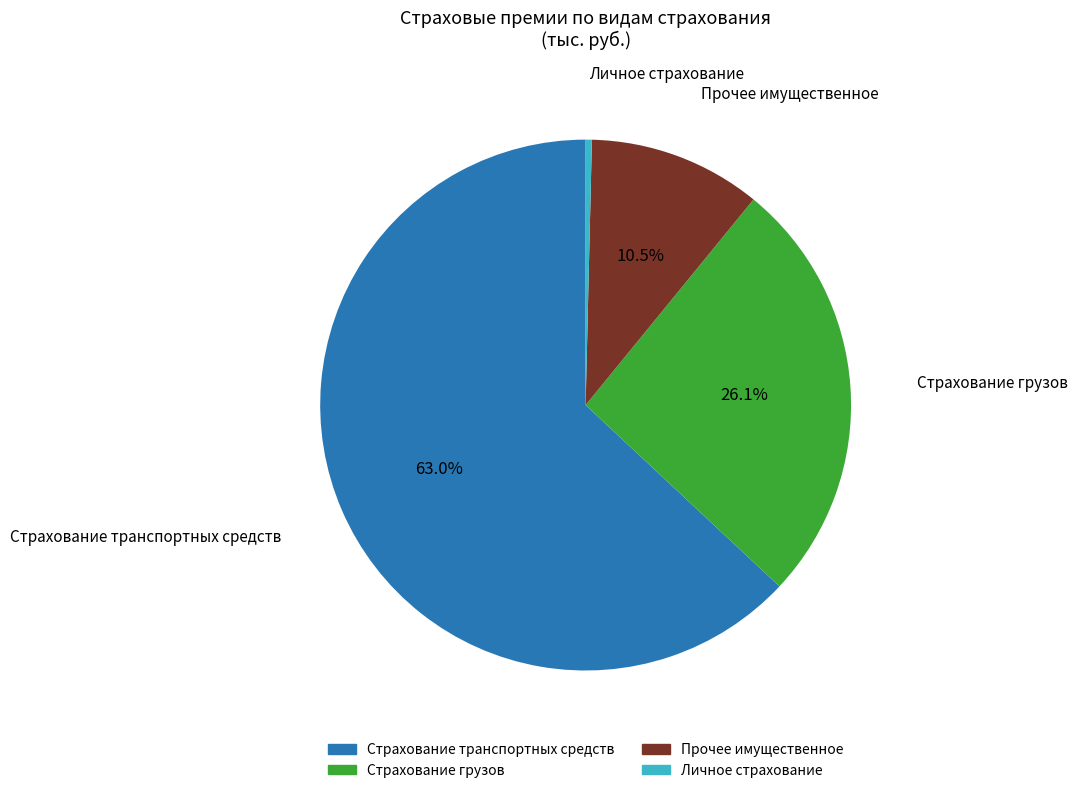

Is there a majority slice in this chart?

Yes